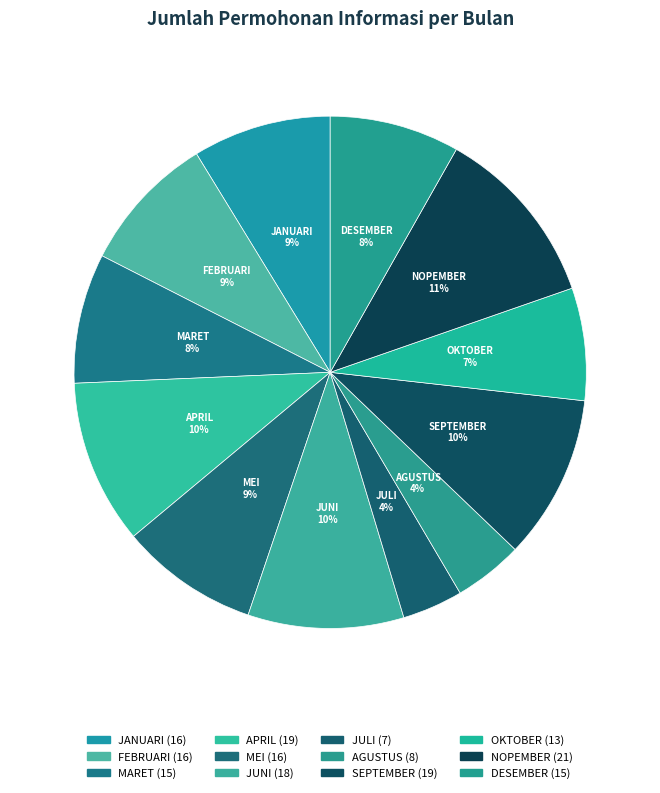

To the nearest percent, what is the combined percentage of FEBRUARI and JULI?

13%